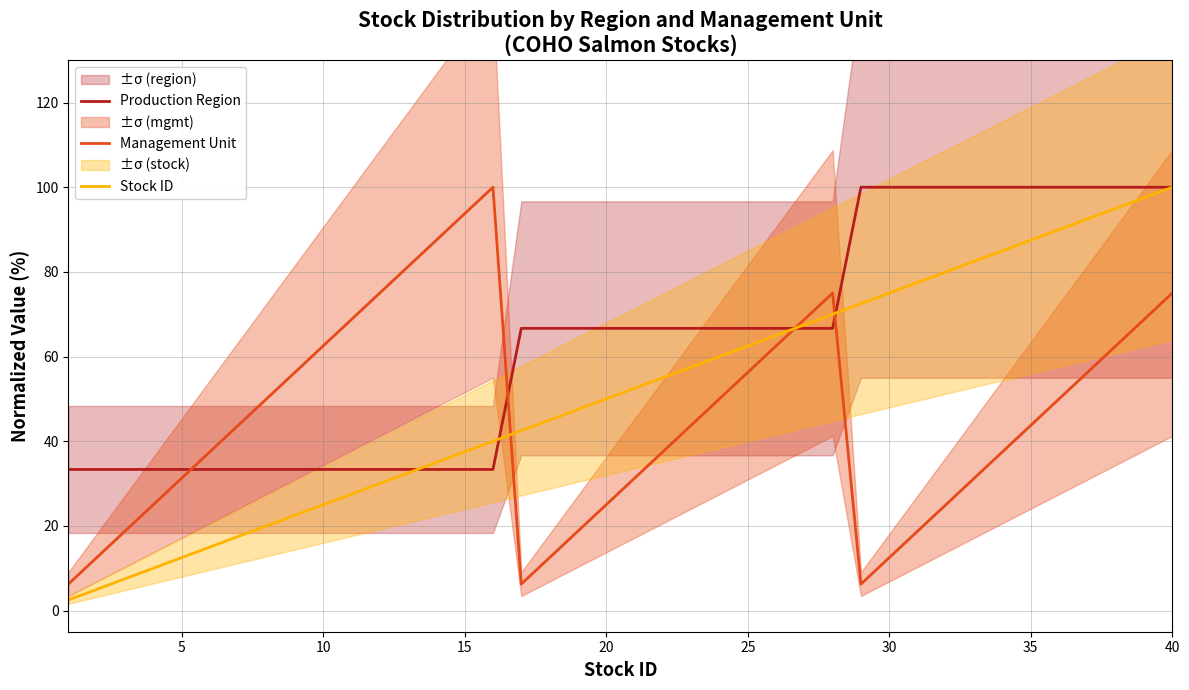

True or false: Production Region has a value of 100.0 at 40.

True